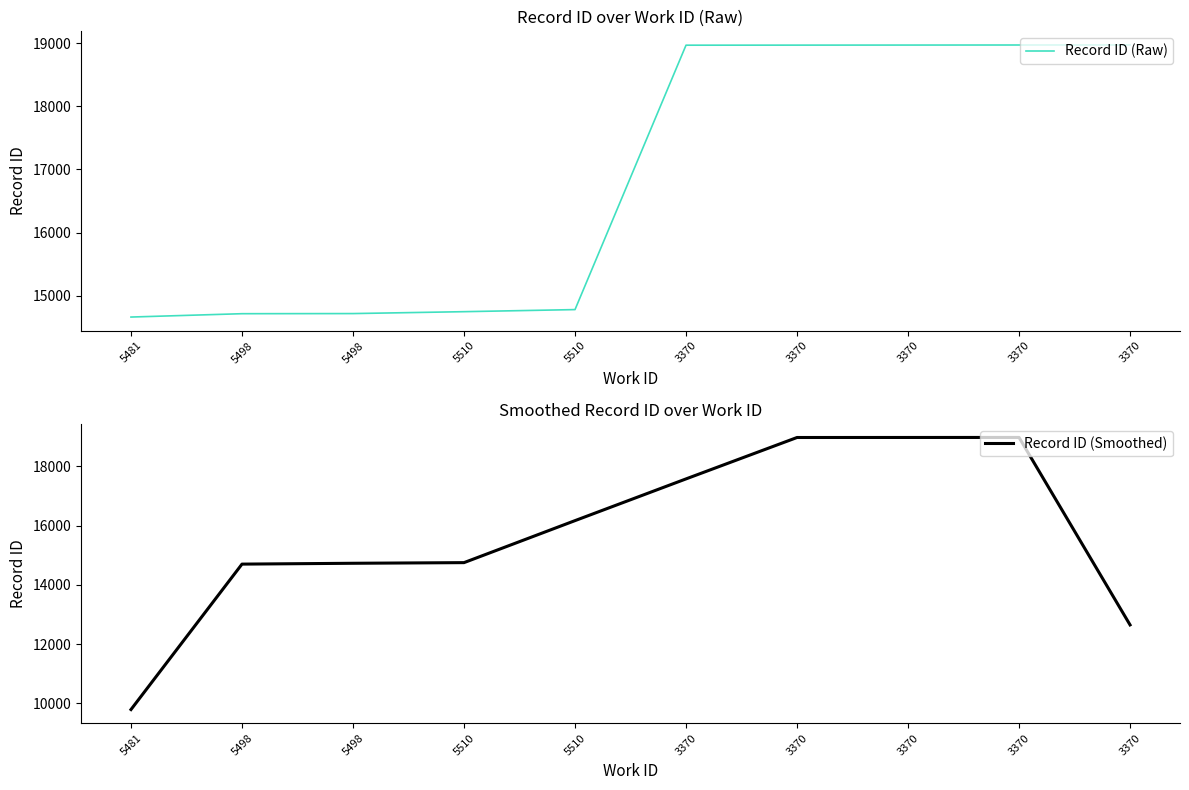

What is the sum of the Record ID (Smoothed) values at 3370 and 3370?

30220.0